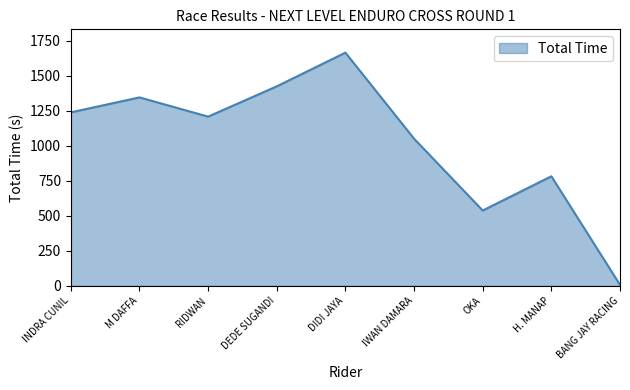

Which has a higher value, H. MANAP or OKA?

H. MANAP